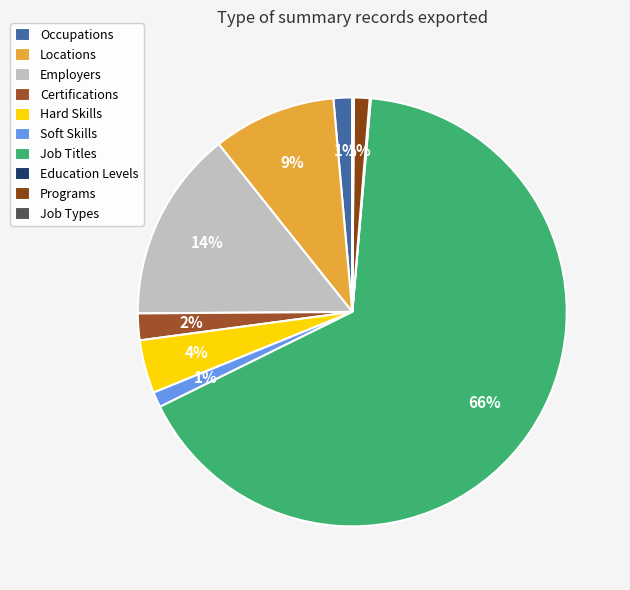

What is the smallest slice in the pie chart?

Education Levels